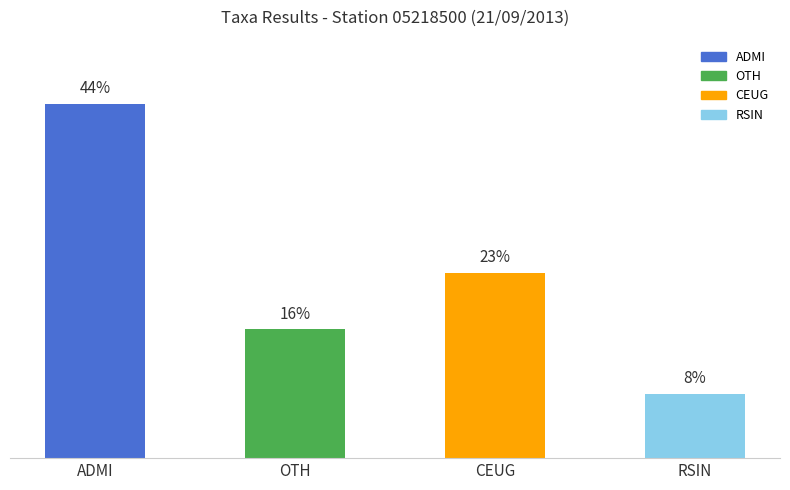

Between RSIN and ADMI, which is larger?

ADMI